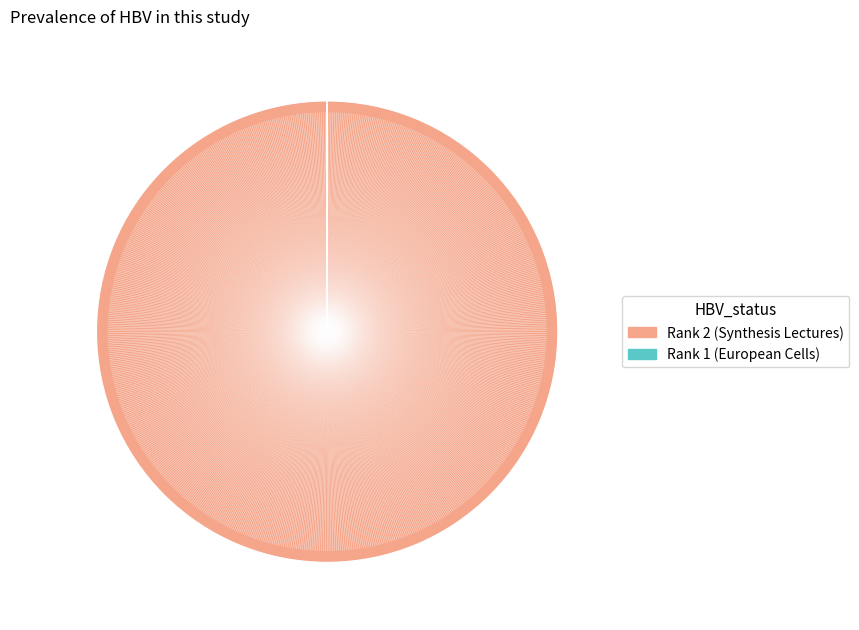

Does any single category account for the majority?

Yes